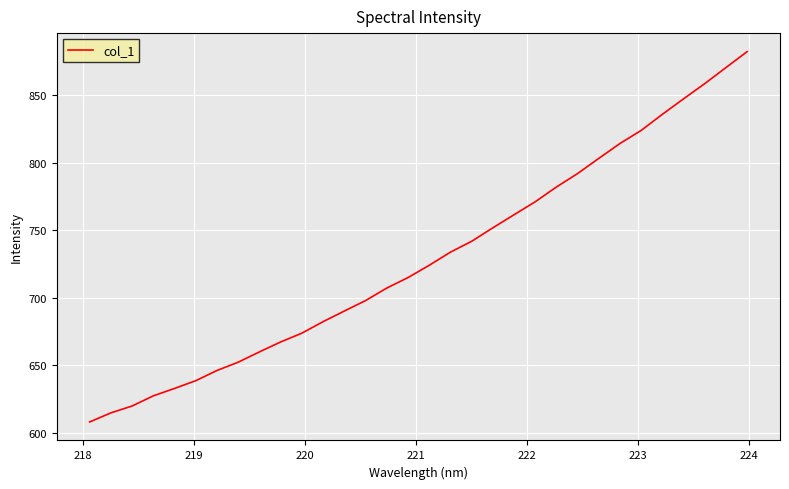

What is the difference between the maximum and minimum values?

274.0